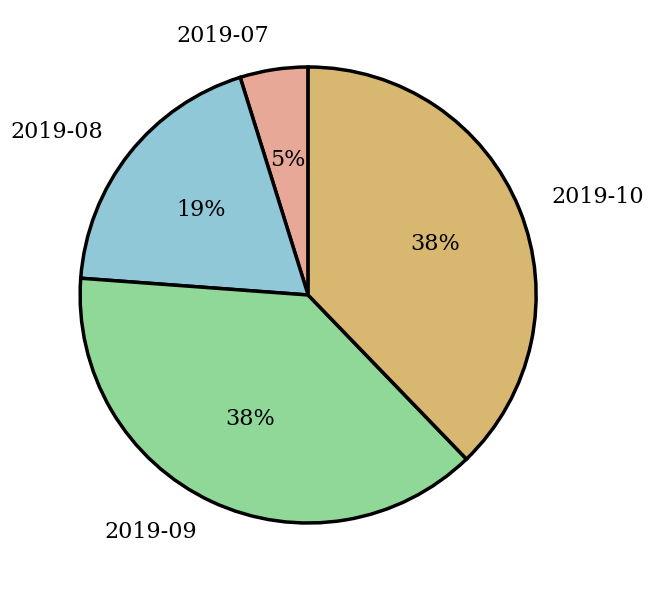

Does 2019-09 account for over 50% of the chart?

No